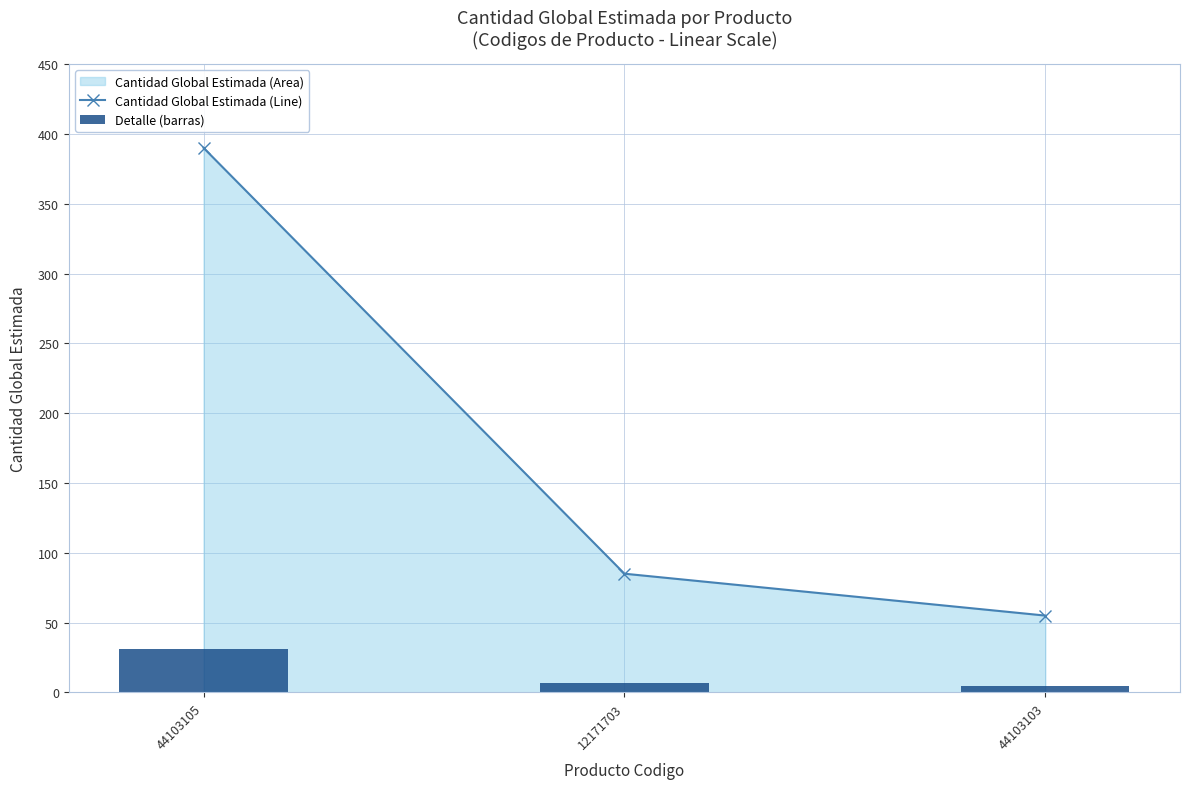

What is the label of the 2nd bar from the right?

12171703